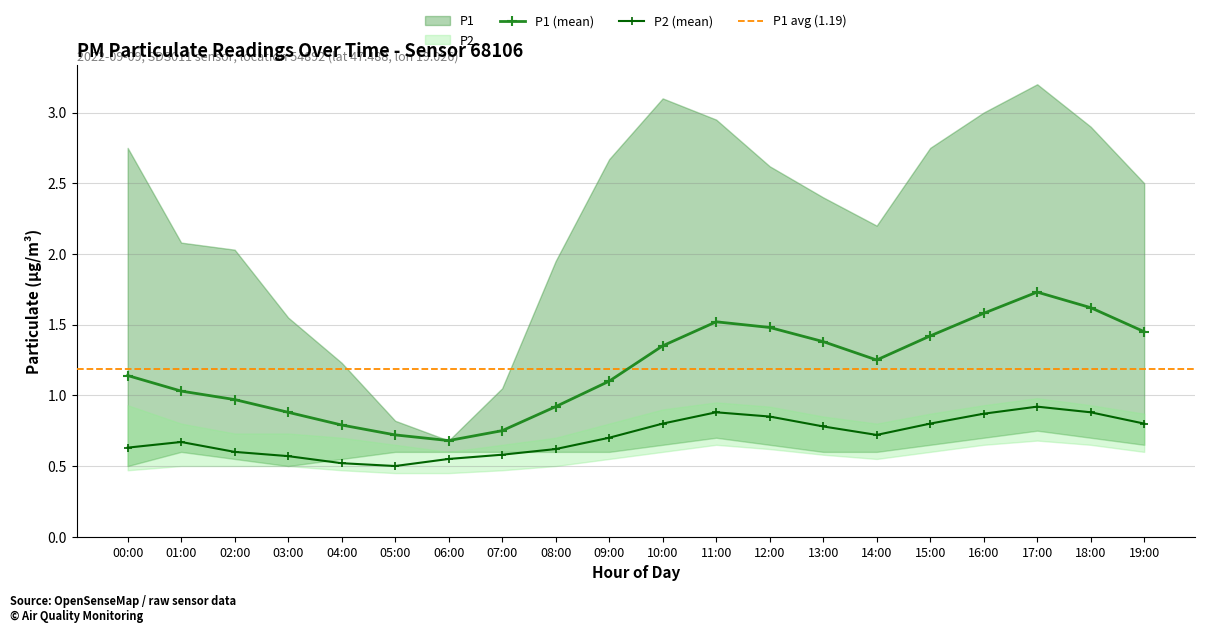

What is the difference between the second highest and second lowest values in the P1 series?

0.9